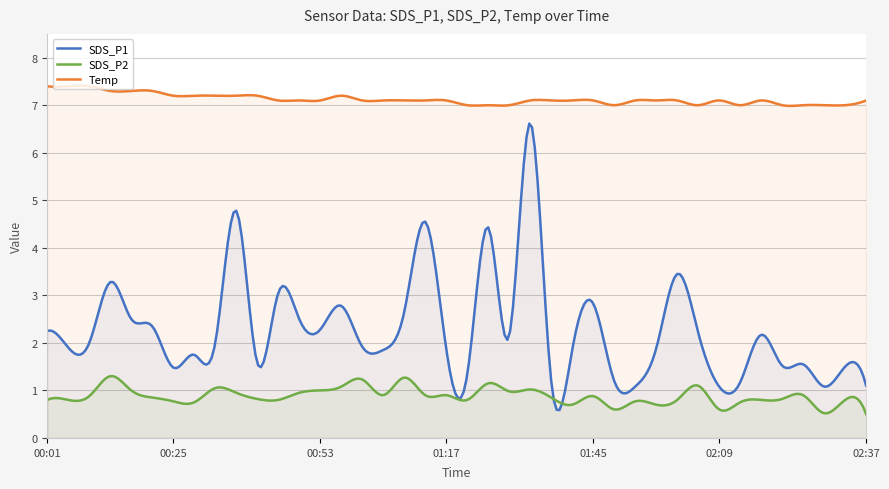

Reading left to right, transcribe all the data shown in this chart.

SDS_P1: 2.2	1.9	2.0	3.3	2.5	2.4	1.5	1.8	2.0	4.8	1.6	3.0	2.5	2.3	2.8	1.9	1.9	2.6	4.5	1.9	1.3	4.4	2.1	6.6	1.2	1.9	2.8	1.2	1.1	1.9	3.5	2.2	1.1	1.2	2.2	1.5	1.6	1.1	1.5	1.1
SDS_P2: 0.8	0.8	0.9	1.3	1.0	0.8	0.8	0.8	1.1	0.9	0.8	0.8	0.9	1.0	1.1	1.2	0.9	1.3	0.9	0.9	0.8	1.1	1.0	1.0	0.8	0.7	0.9	0.6	0.8	0.7	0.8	1.1	0.6	0.8	0.8	0.8	0.9	0.5	0.8	0.5
Temp: 7.4	7.4	7.4	7.3	7.3	7.3	7.2	7.2	7.2	7.2	7.2	7.1	7.1	7.1	7.2	7.1	7.1	7.1	7.1	7.1	7.0	7.0	7.0	7.1	7.1	7.1	7.1	7.0	7.1	7.1	7.1	7.0	7.1	7.0	7.1	7.0	7.0	7.0	7.0	7.1